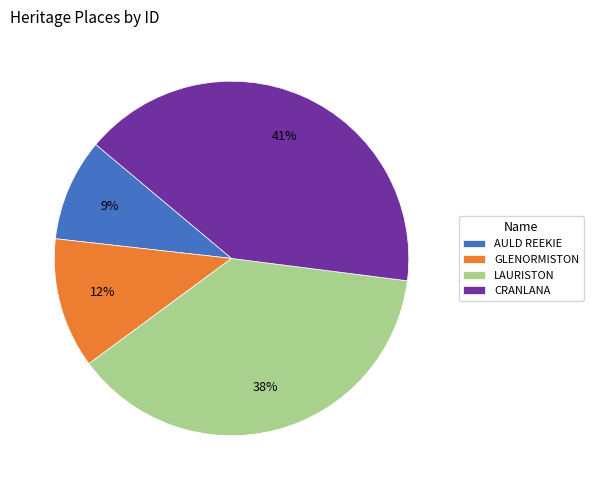

What is the largest slice in the pie chart?

CRANLANA